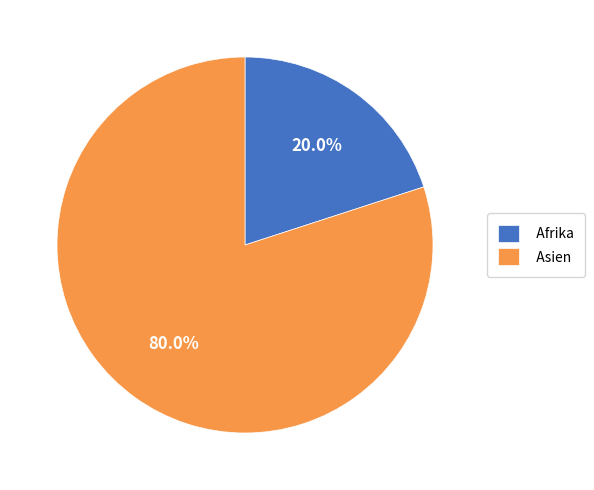

What is the smallest slice in the pie chart?

Afrika